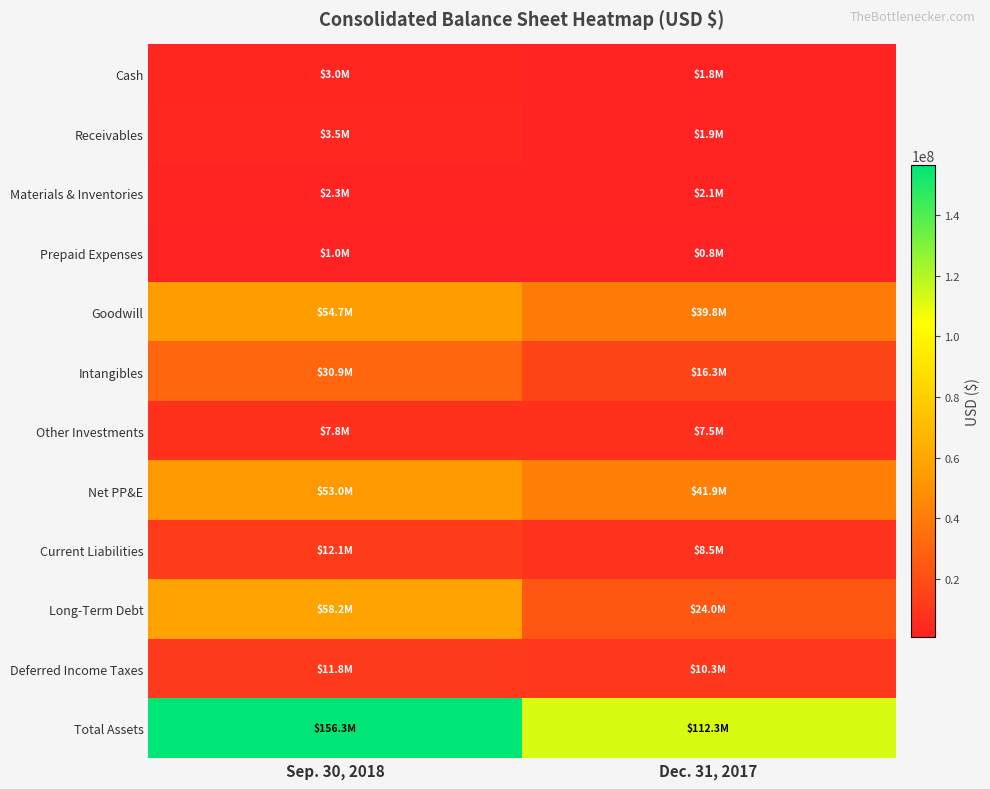

What is the spread (max minus min) of values at Dec. 31, 2017?

111476293